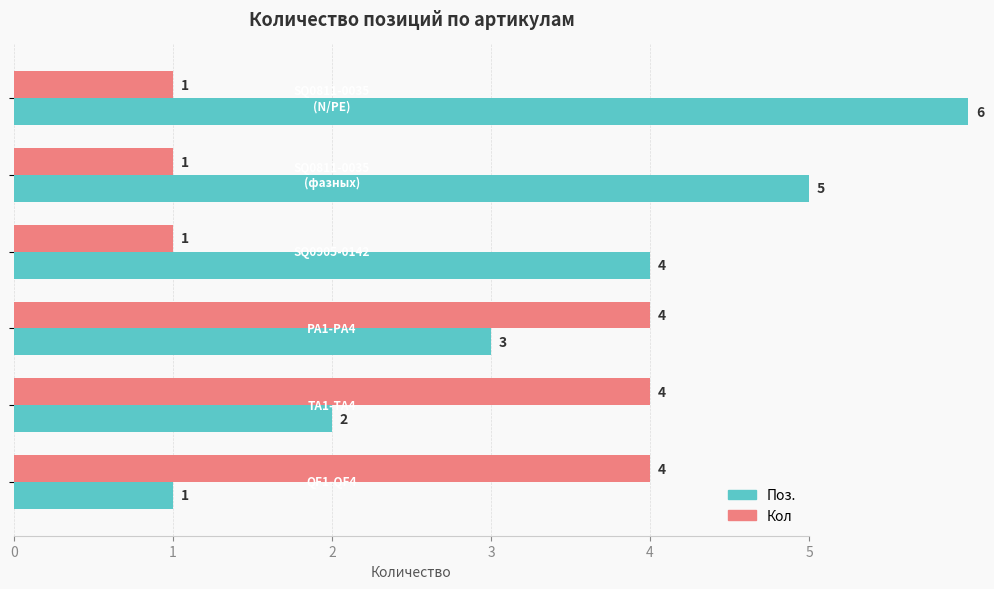

How many distinct data groups are displayed?

2